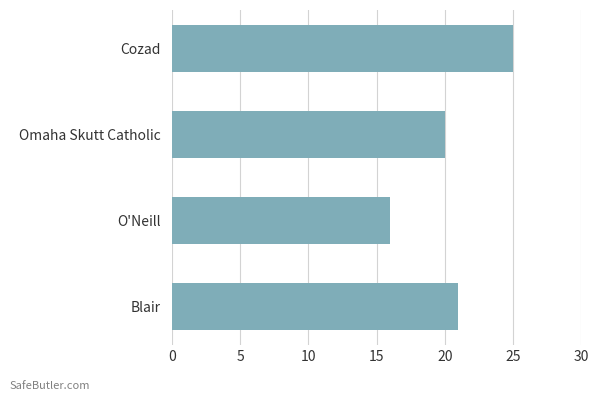

True or false: the data shows 25 at Cozad.

True